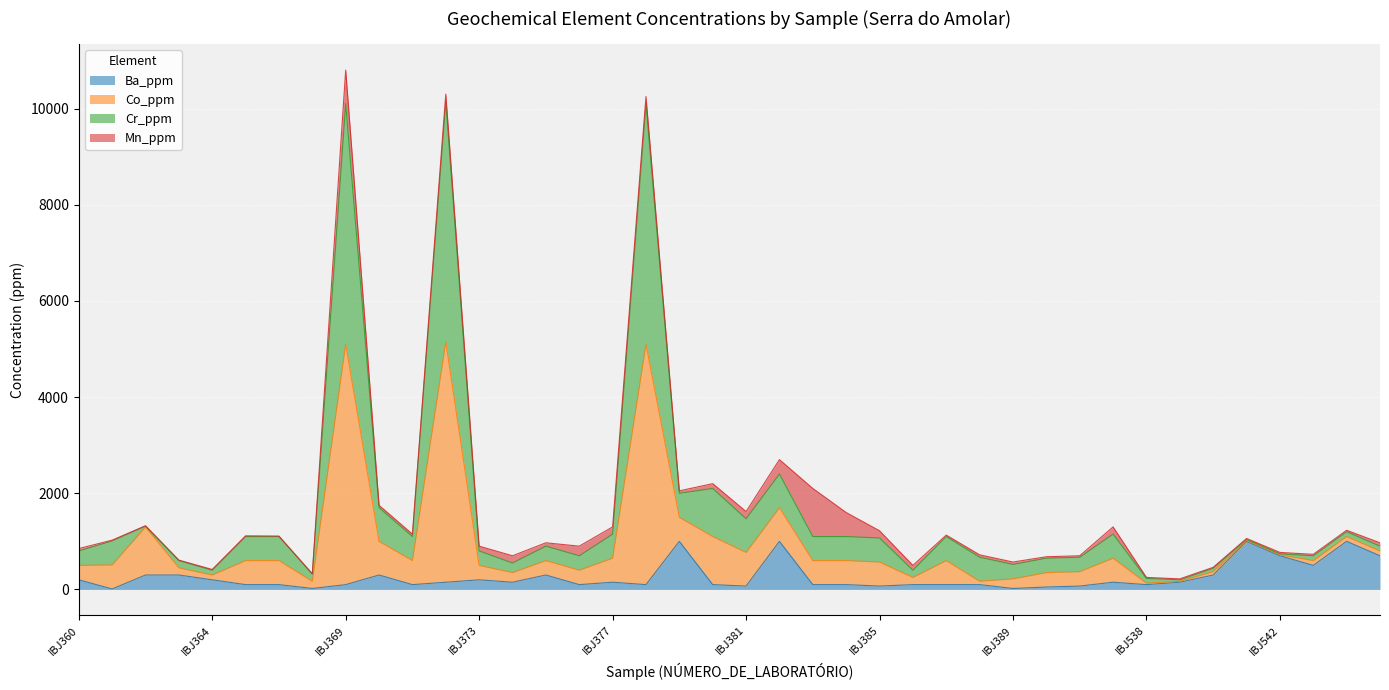

Where is the first local maximum for Co_ppm?

IBJ362